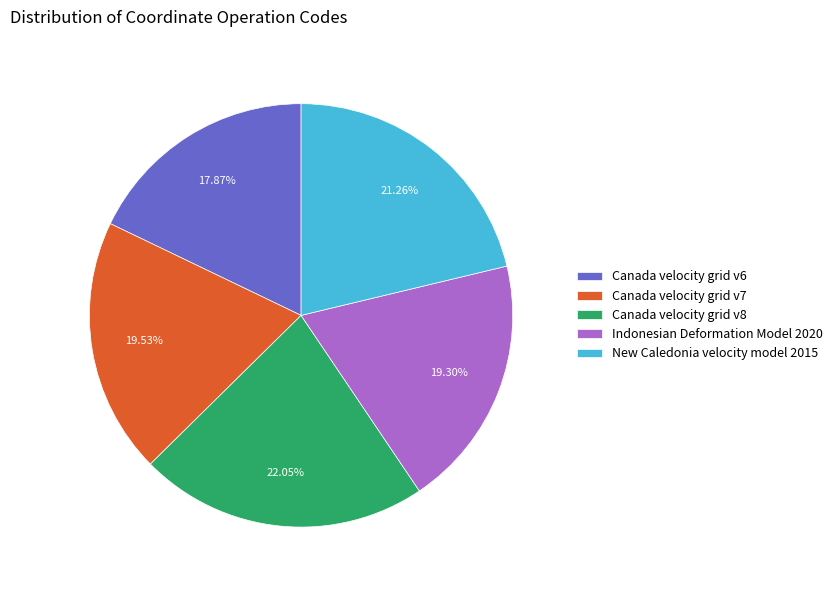

To the nearest percent, what is the average slice percentage?

20%